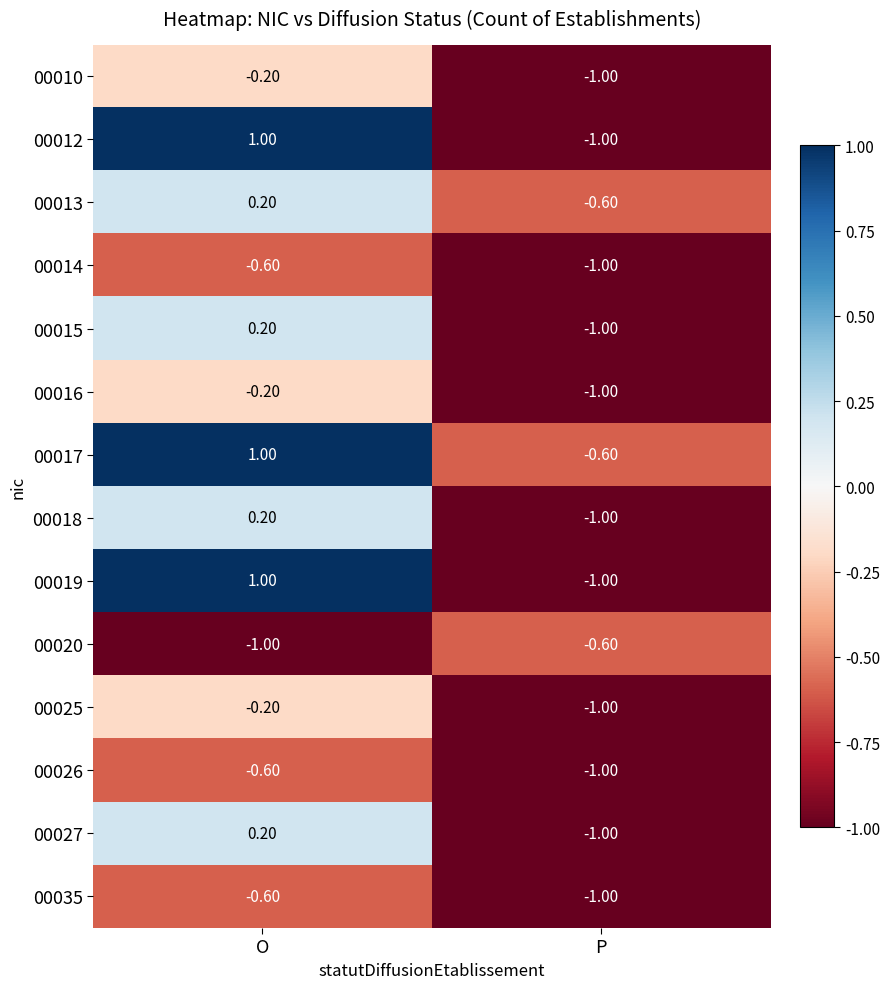

At which label does 00010 reach its minimum?

P